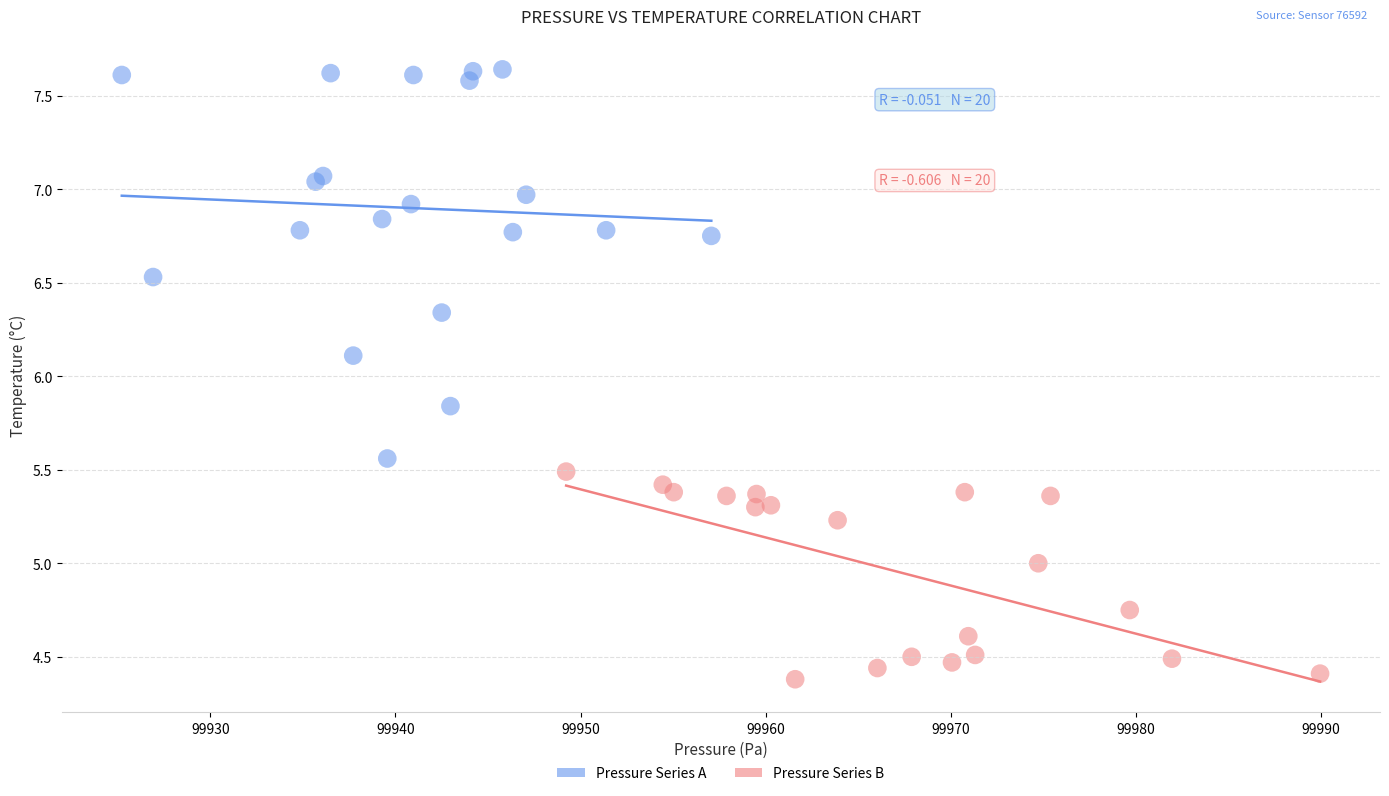

Which series has the widest spread of Y values?

Pressure Series A